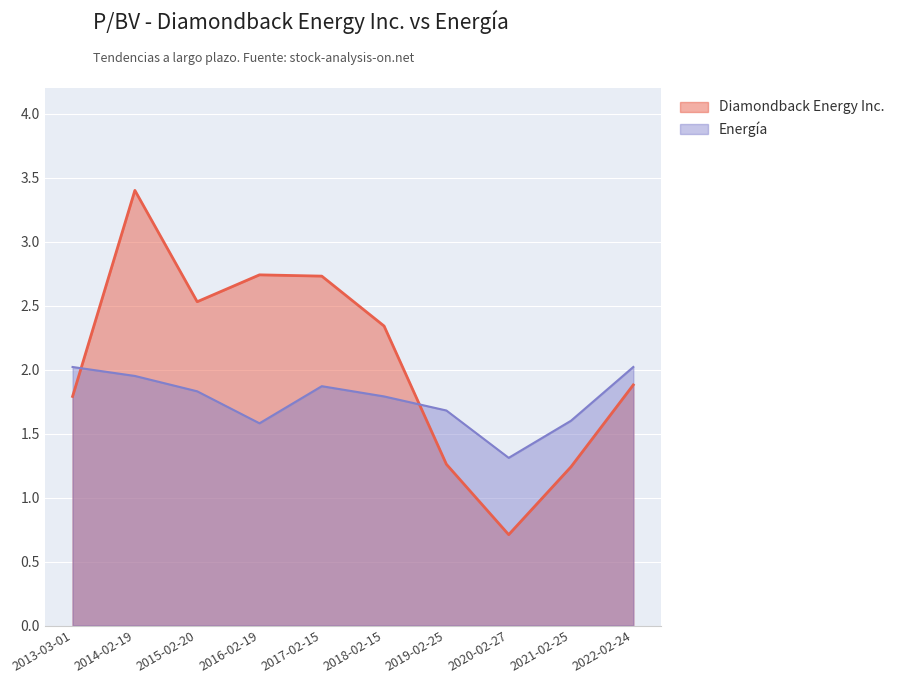

The Diamondback Energy Inc. series shows 2.7 at 2017-02-15. True or false?

True